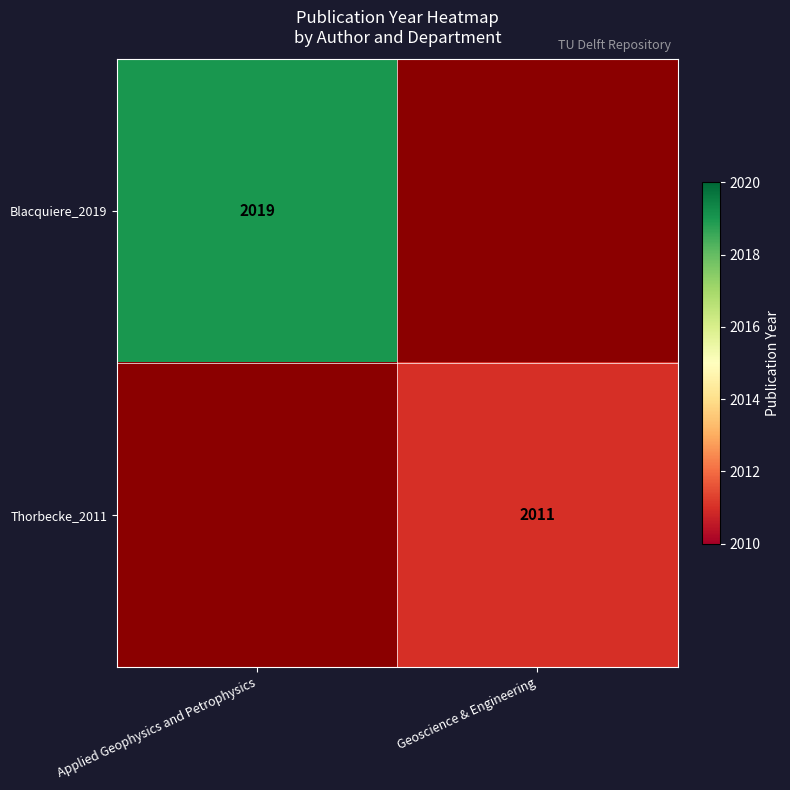

Between Geoscience & Engineering and Applied Geophysics and Petrophysics, which is larger?

Applied Geophysics and Petrophysics